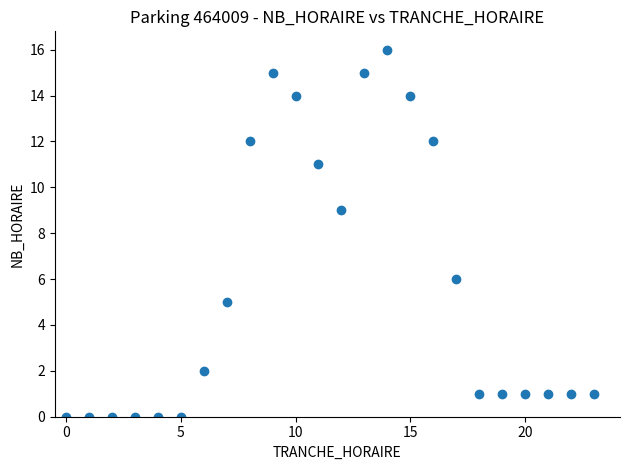

What Y value in the scatter plot is closest to 8?

9